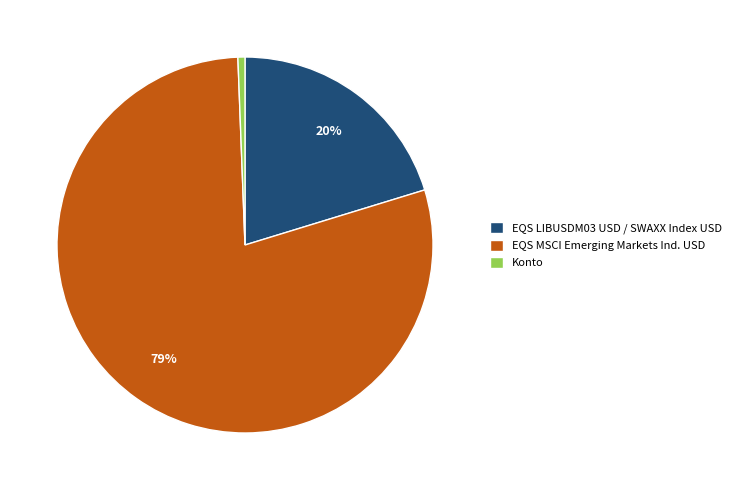

What percentage is the Konto slice, to the nearest percent?

1%